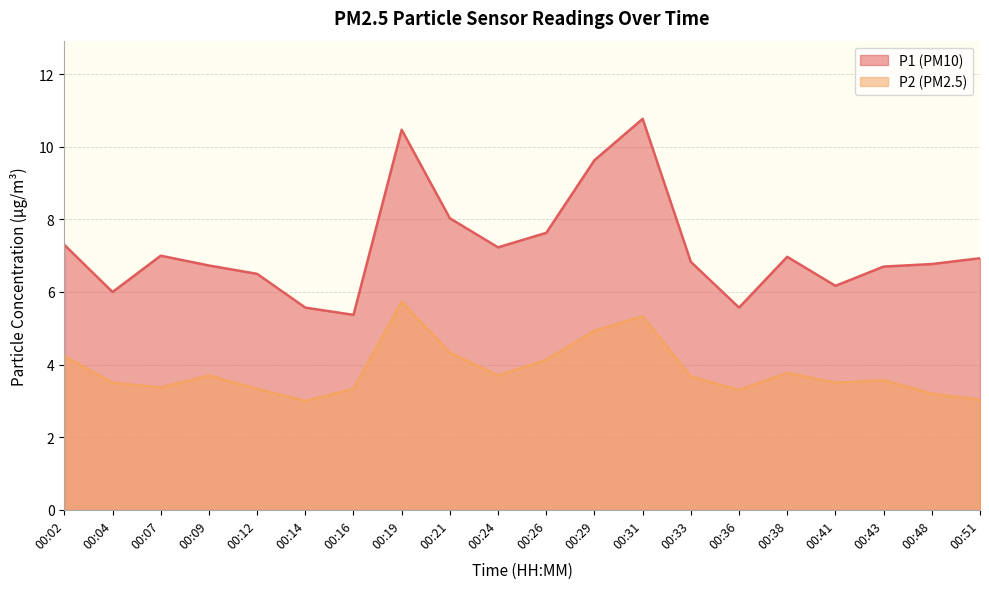

At which category does P2 reach its first local peak?

00:09